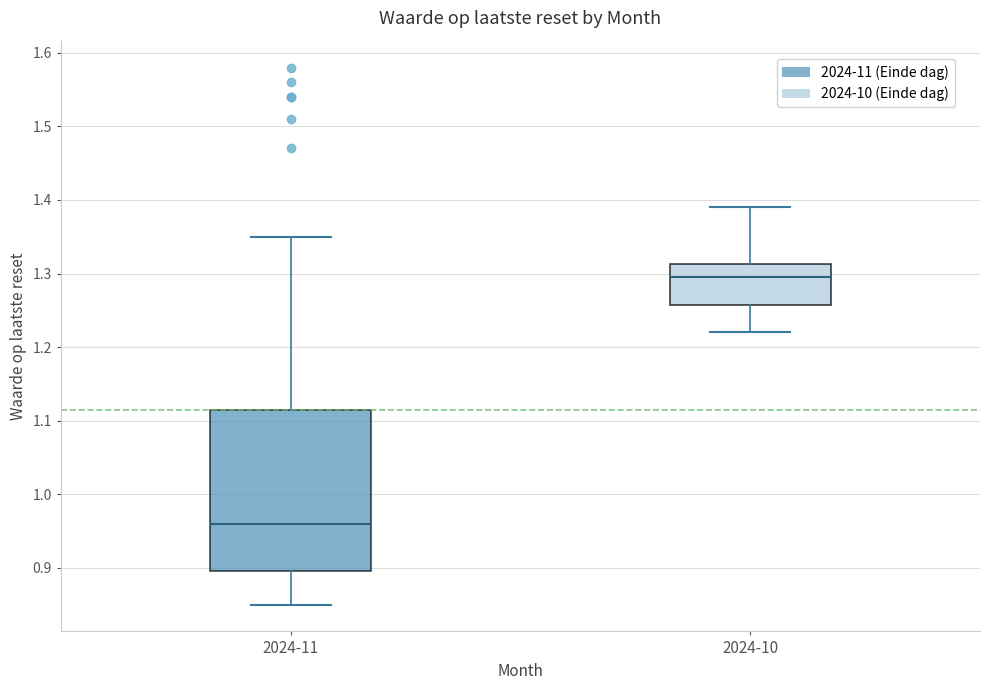

Reading left to right, read every box against the y-axis: the position of its median line, the range the box covers, and the ends of its whiskers. The values are not printed on the chart, so give them approximately, as read against the axis.

2024-11: median 0.96, box 0.90 to 1.12, whiskers 0.85 to 1.35
2024-10: median 1.30, box 1.26 to 1.31, whiskers 1.22 to 1.39